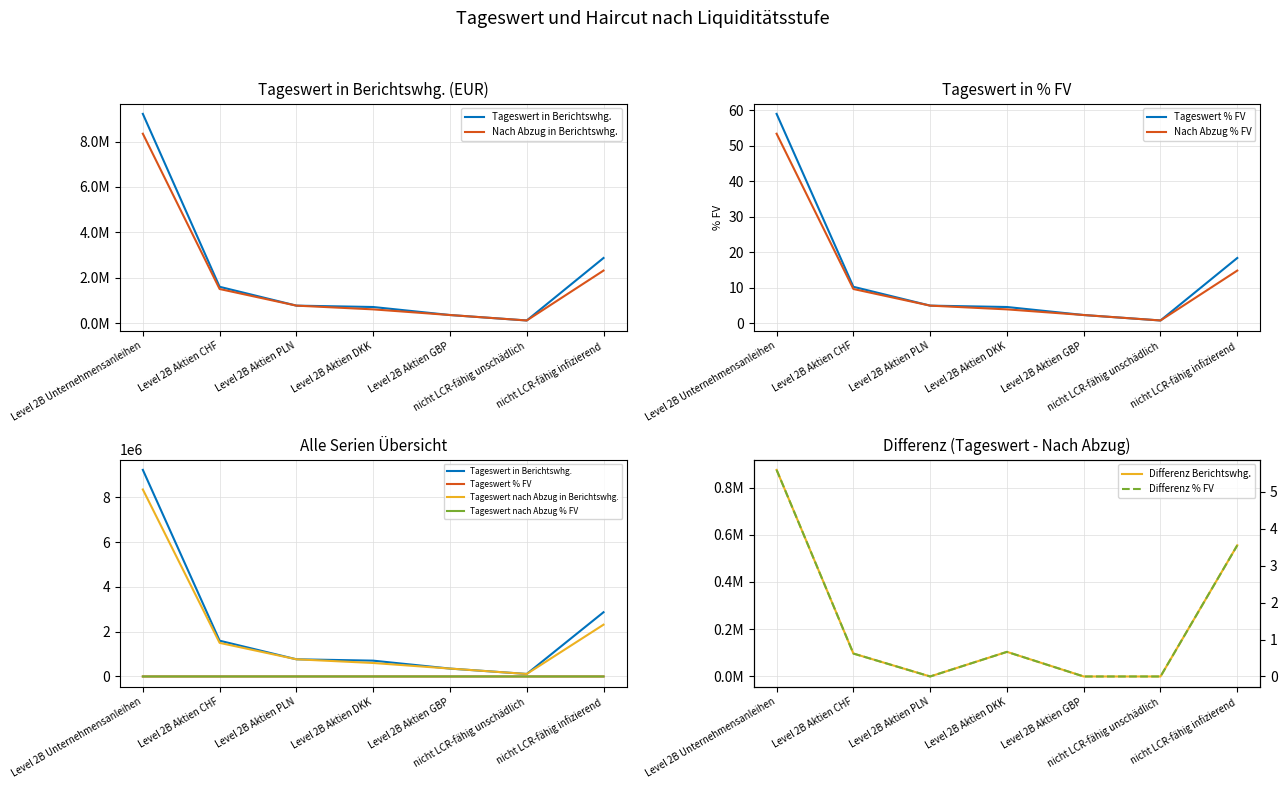

Is this an area chart (filled region under the line)?

No